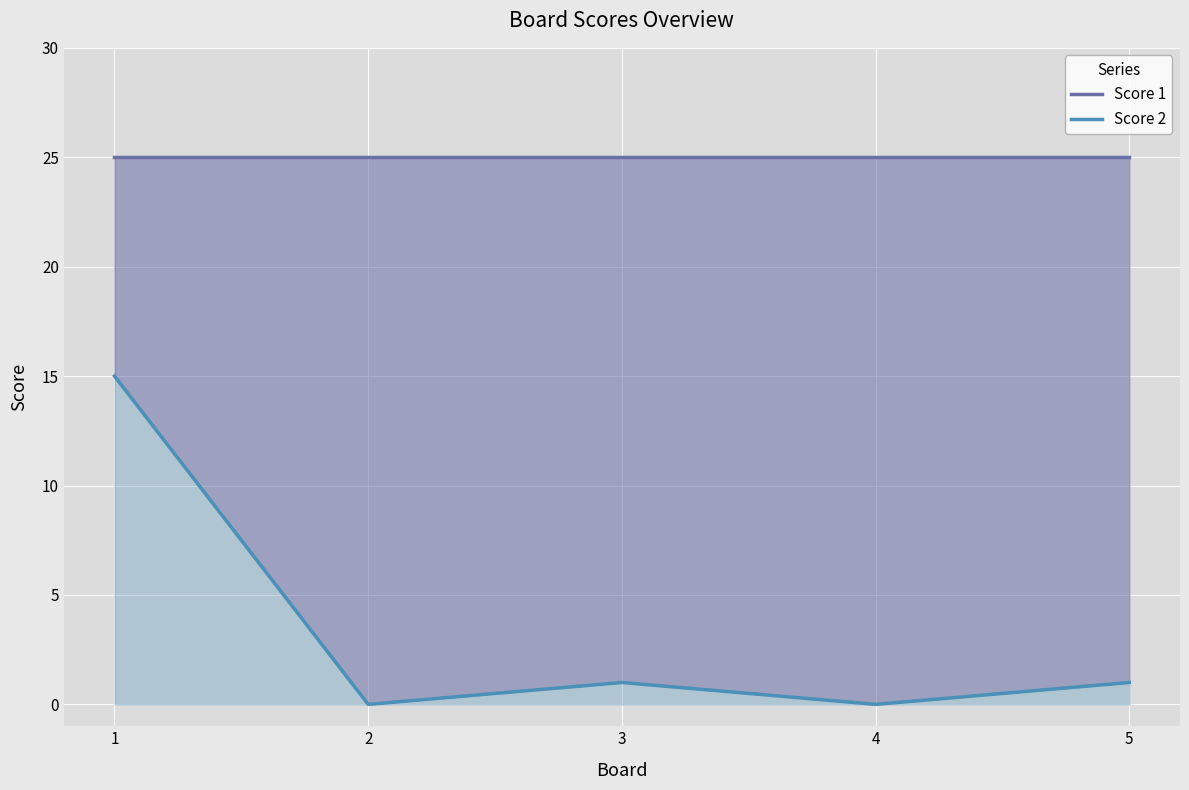

What is the approximate value of Score 1 at 5?

25